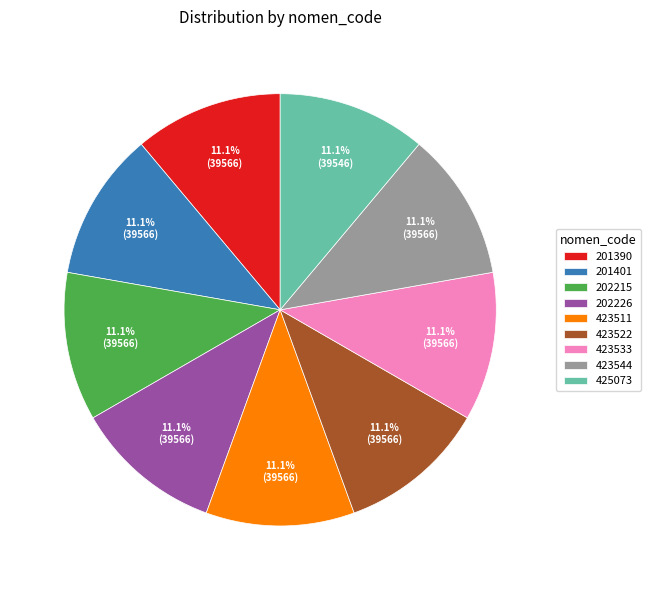

Do 423522 and 201401 together represent more than half of the pie?

No